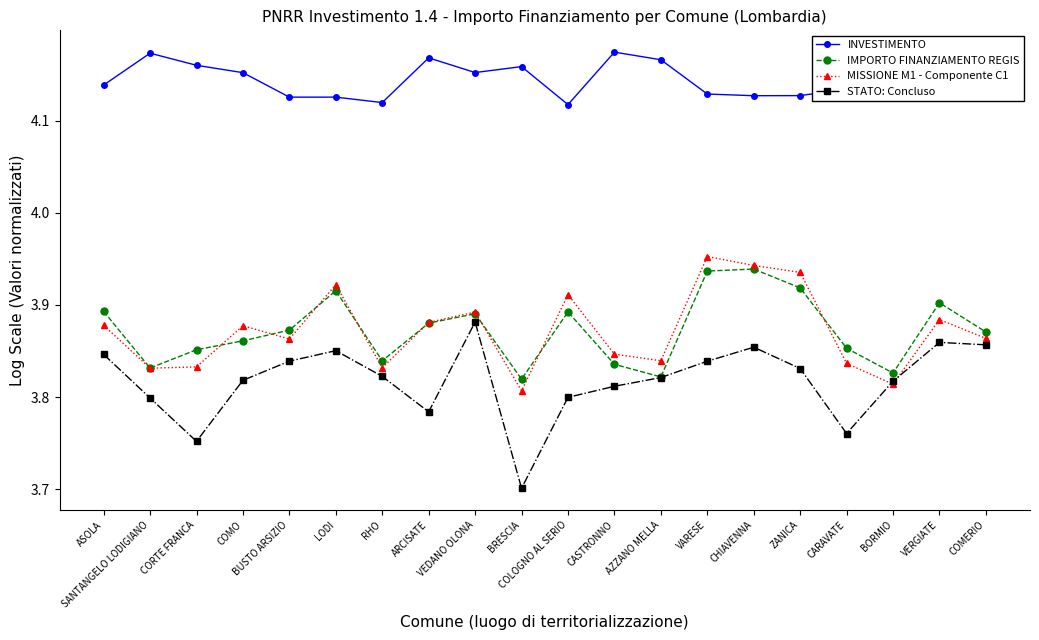

What is the sum of all INVESTIMENTO values?

82.9